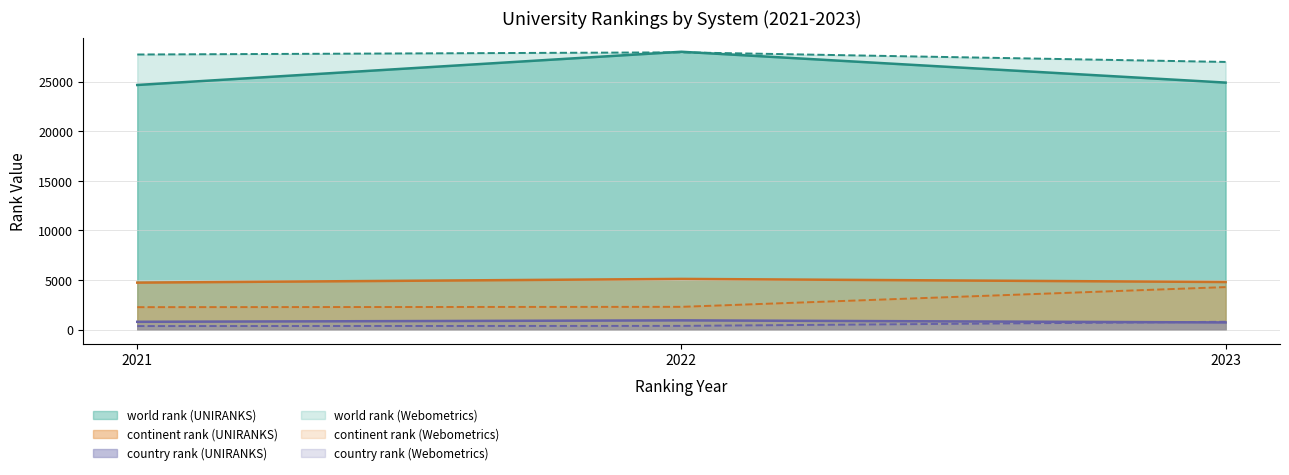

Count the number of categories in the chart.

3